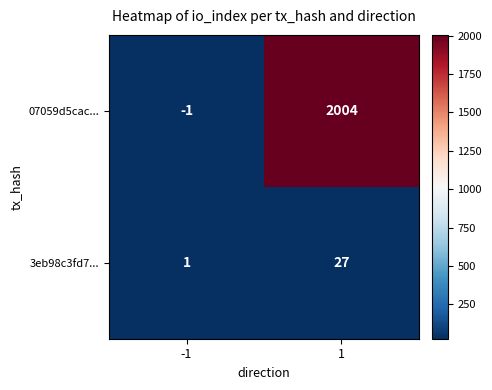

What is the sum of the 3eb98c3fd7... values at 1 and -1?

28